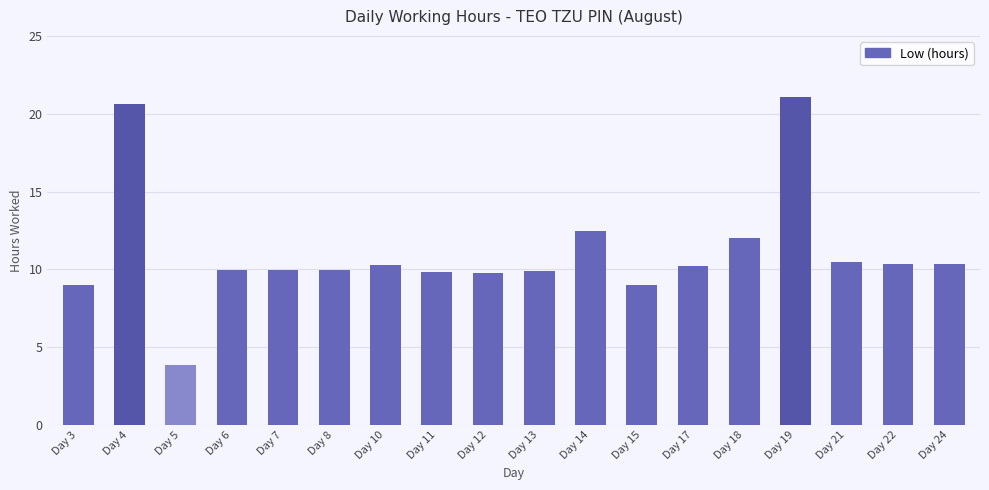

Are the bars grouped side by side (vs. stacked)?

No